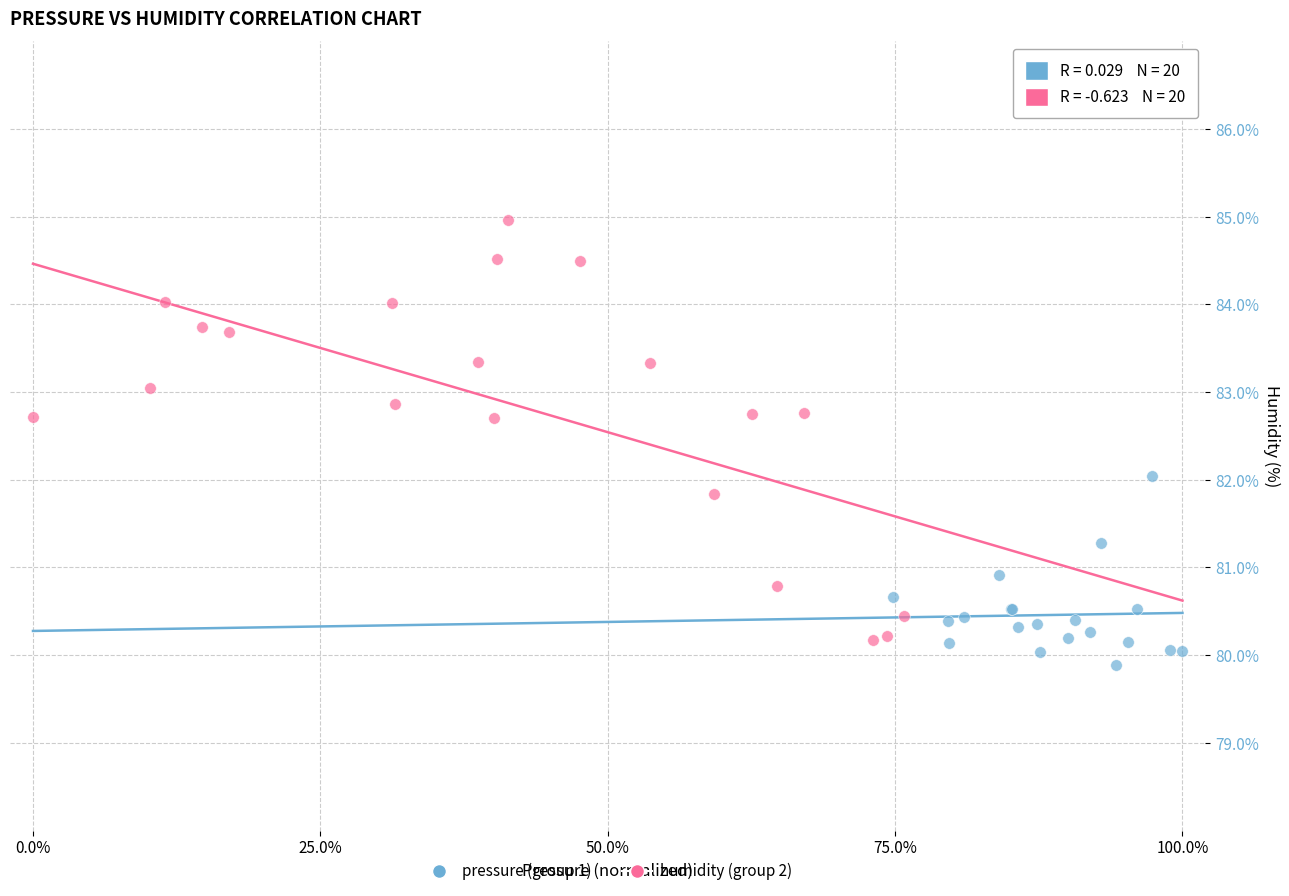

Which series has the largest Y range (max minus min)?

humidity (group 2)